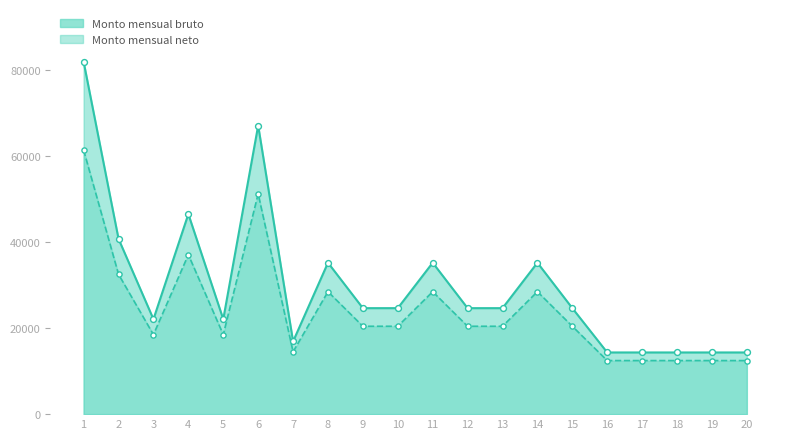

Is the value of Monto mensual neto at 8 greater than the value of Monto mensual bruto at 8?

No